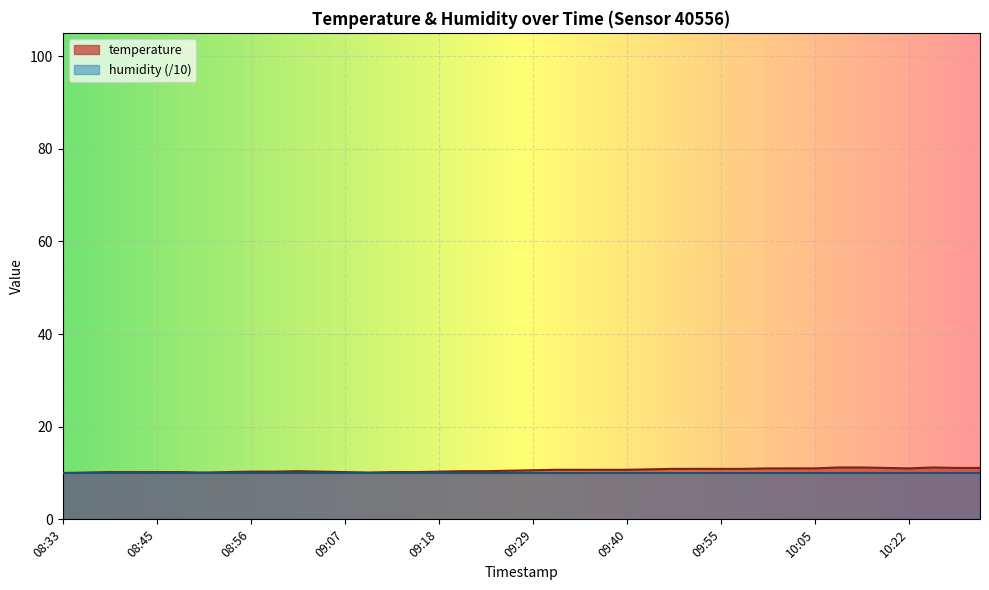

Reading left to right, extract all data points from this chart.

10.0	10.1	10.2	10.2	10.2	10.2	10.1	10.2	10.3	10.3	10.4	10.3	10.2	10.1	10.2	10.2	10.3	10.4	10.4	10.5	10.6	10.7	10.7	10.7	10.7	10.8	10.9	10.9	10.9	10.9	11.0	11.0	11.0	11.2	11.2	11.1	11.0	11.2	11.1	11.1